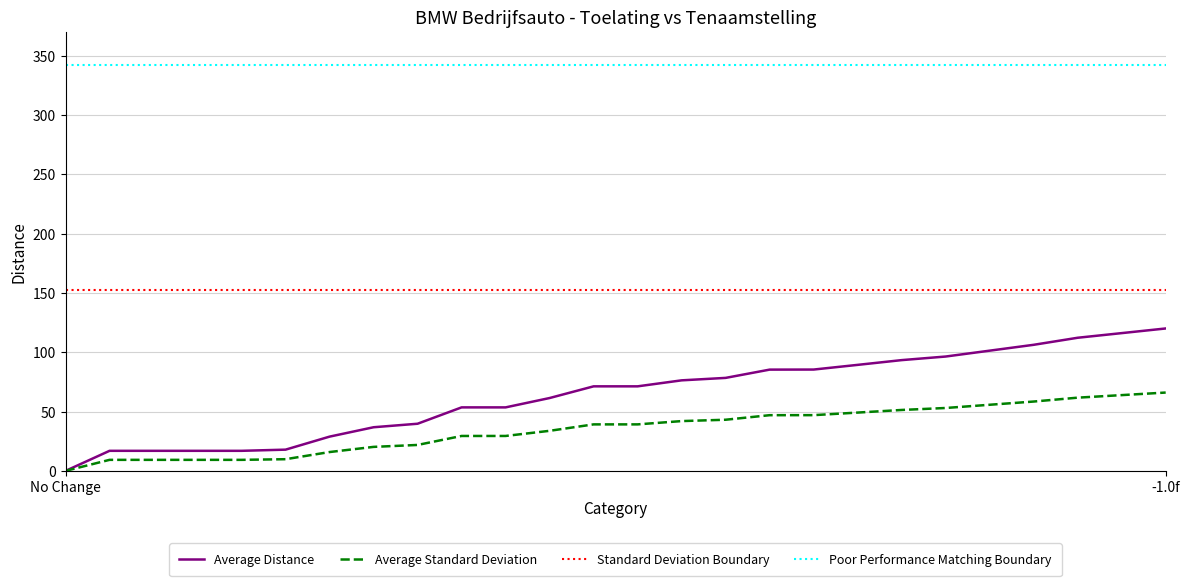

Is this an area chart (filled region under the line)?

No